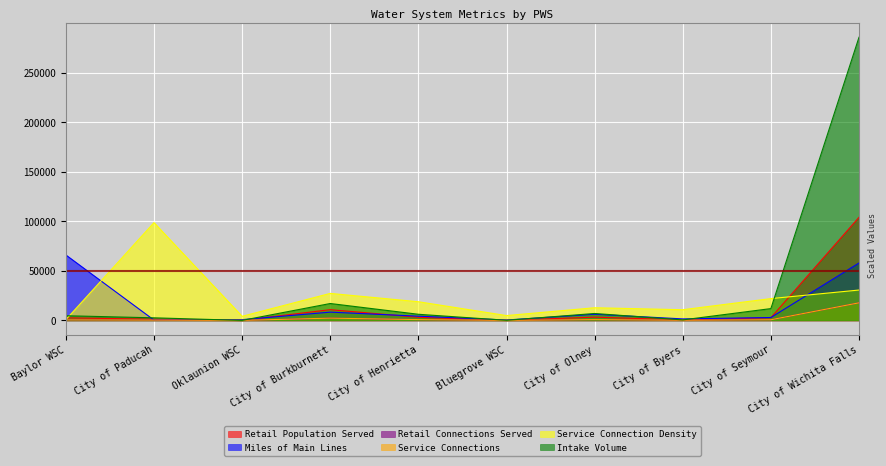

How many data points does each series have?

10